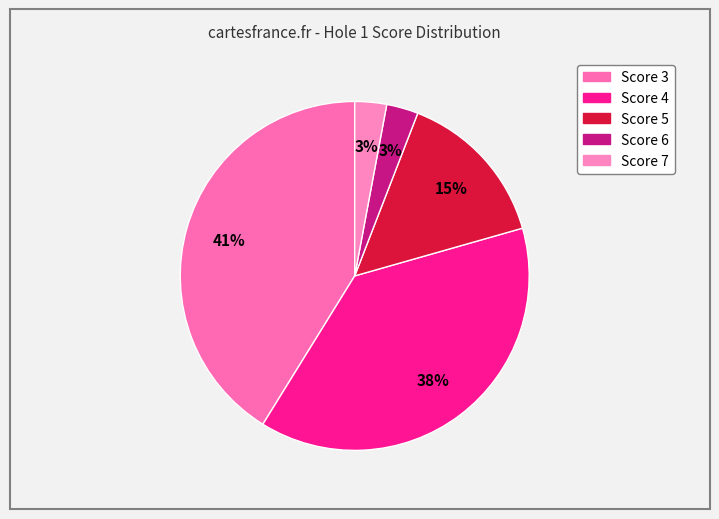

What is the smallest slice in the pie chart?

3